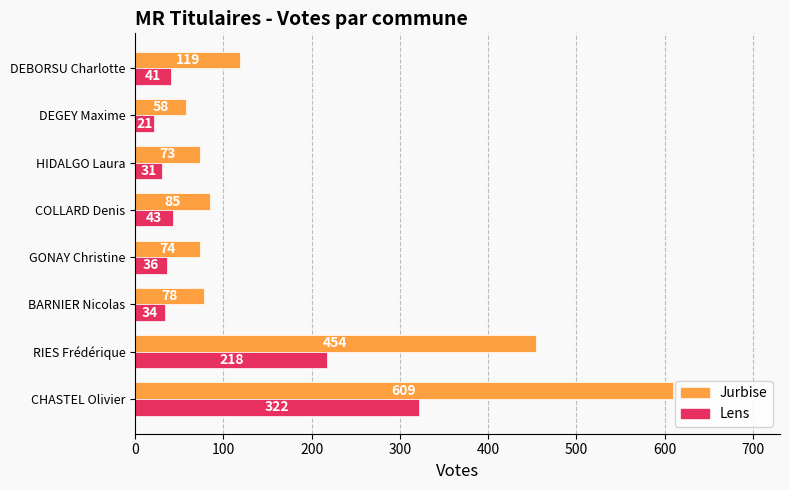

Which label corresponds to the smallest value in the chart?

DEGEY Maxime